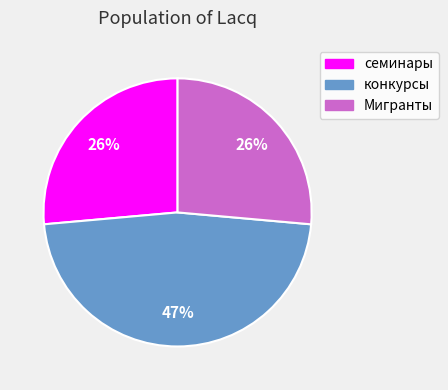

To the nearest percent, what percentage of the pie is семинары?

26%